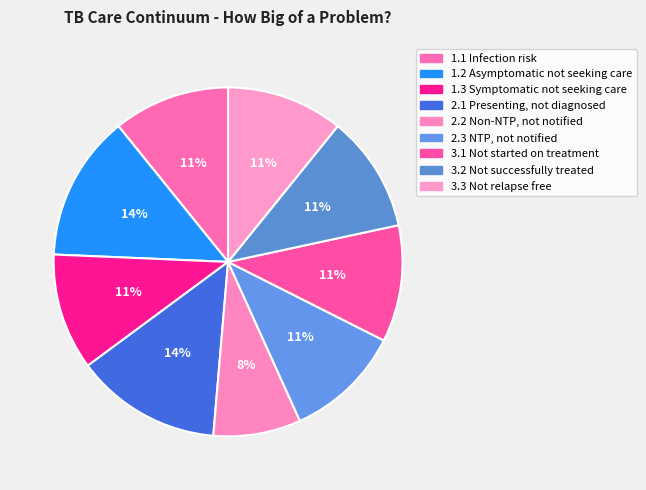

How many slices are in this pie chart?

9